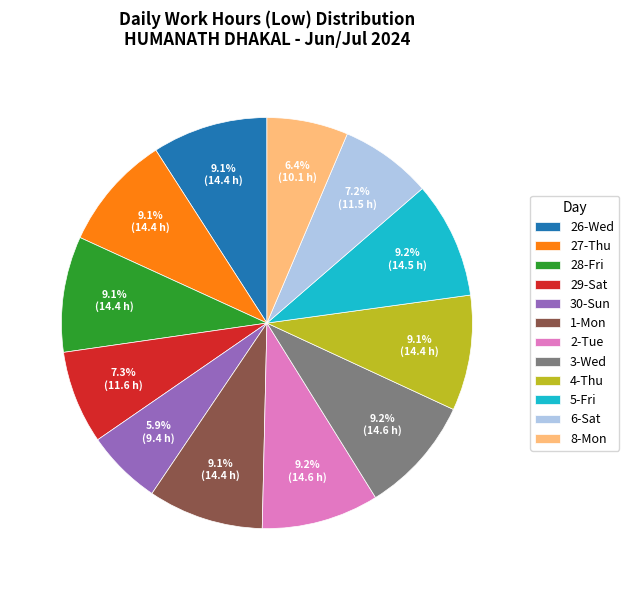

Count the number of slices in the pie.

12